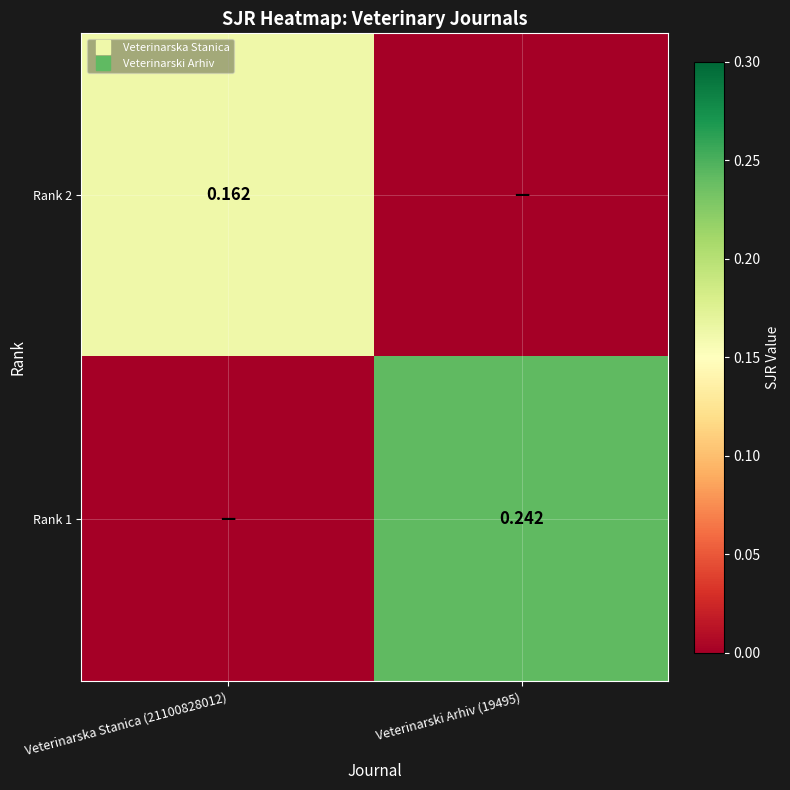

The Rank 1 series shows 0.4 at Veterinarski Arhiv (19495). True or false?

False